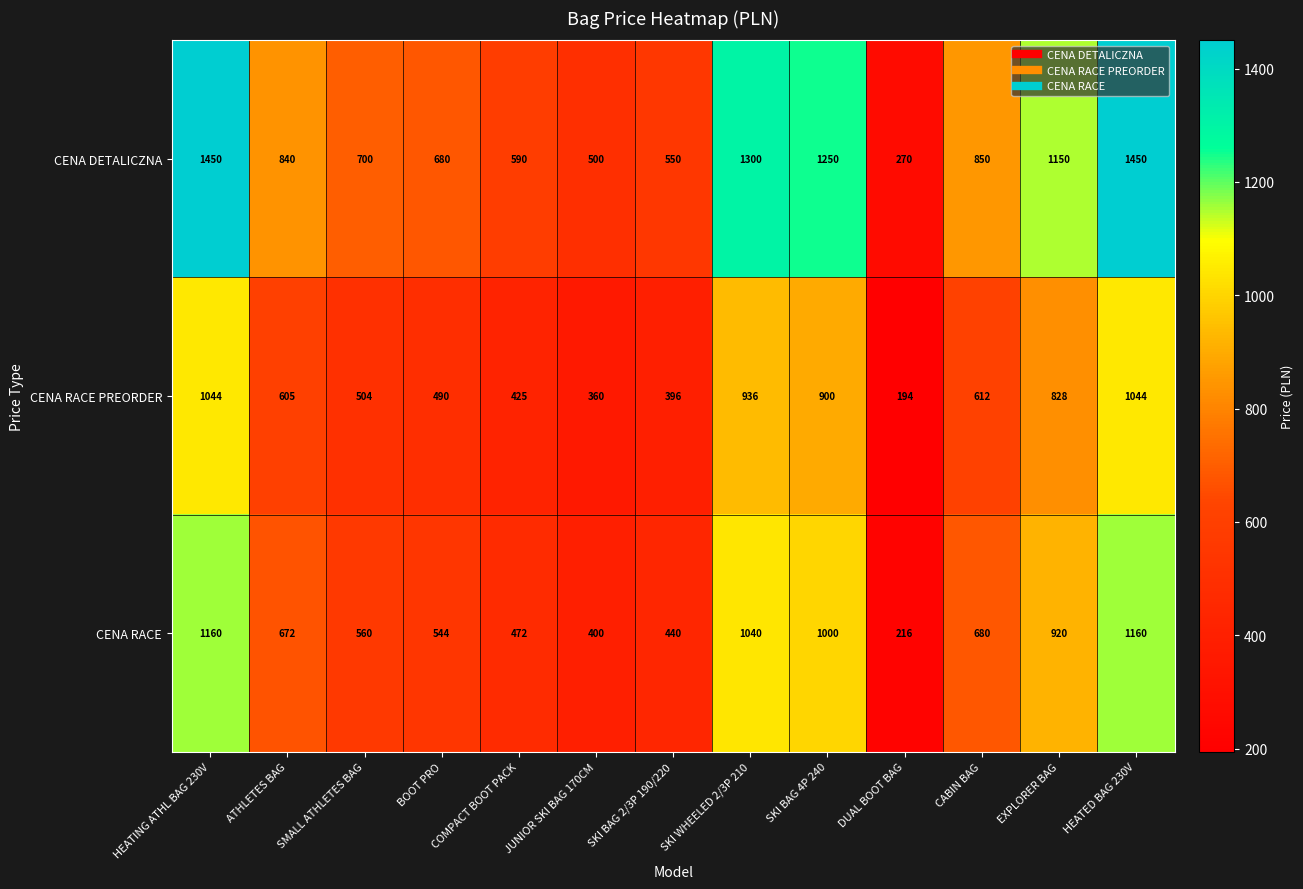

What is the sum of all CENA DETALICZNA values?

11580